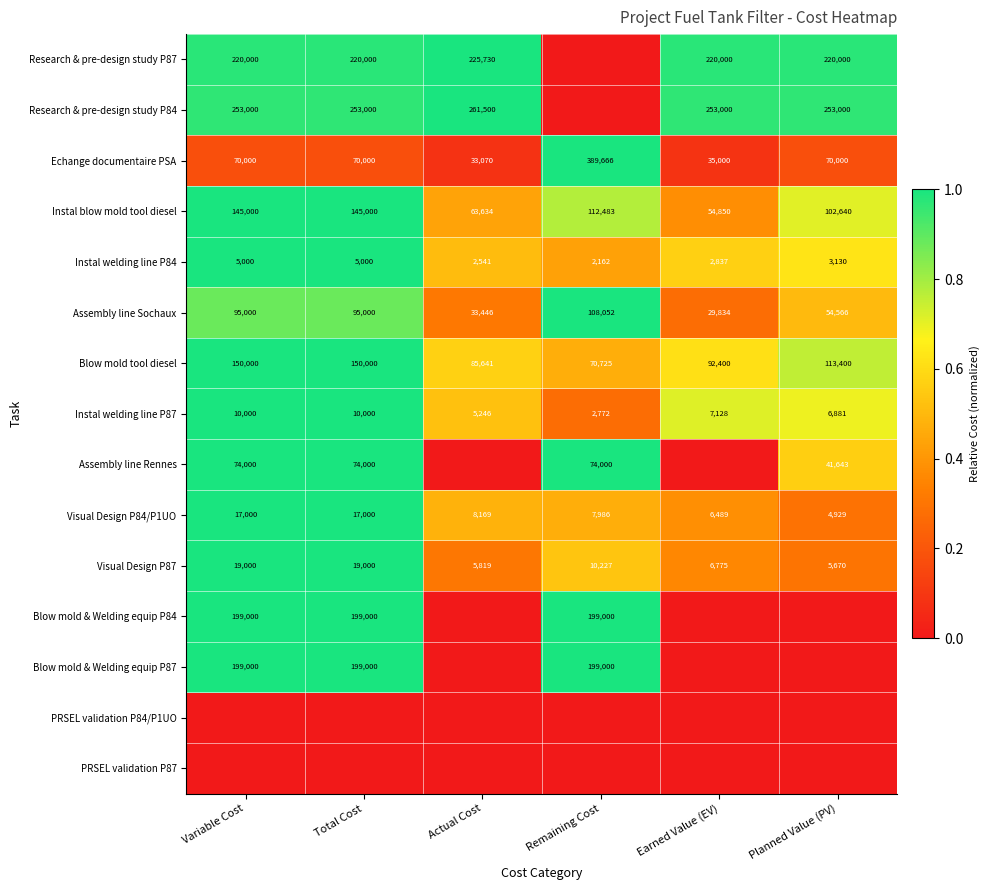

At how many categories does at least one series exceed 0?

6